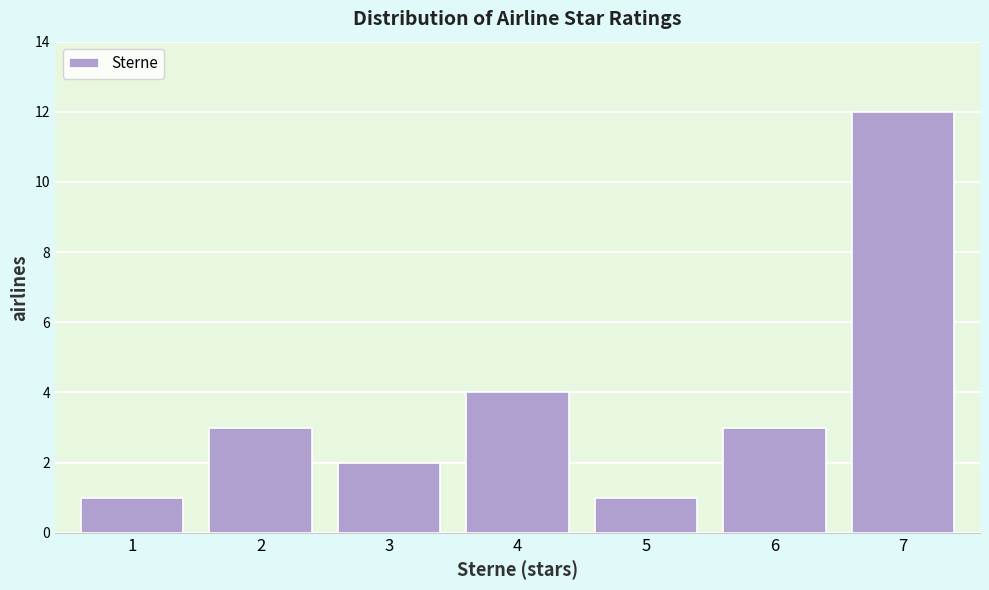

Reading left to right, extract all data points from this chart.

1=1	2=3	3=2	4=4	5=1	6=3	7=12